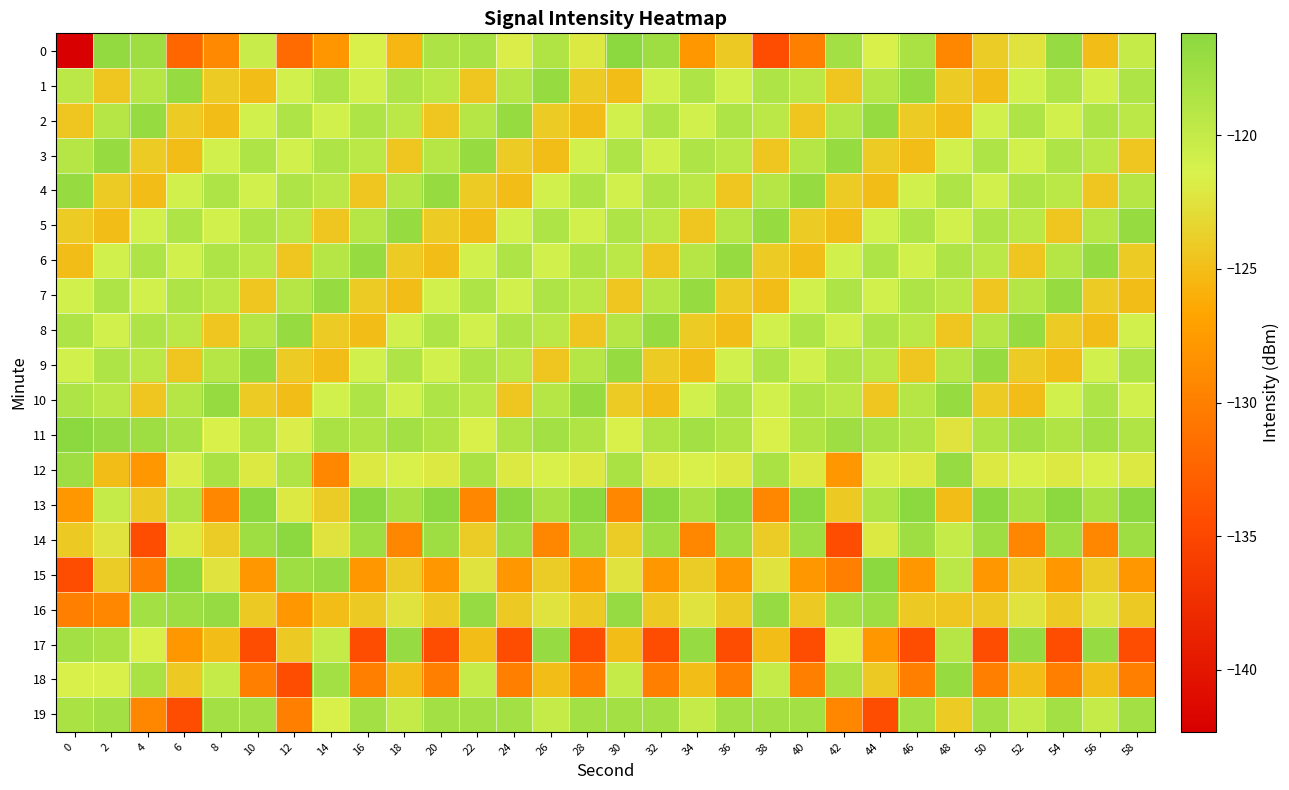

At 38, list the series in order from largest to smallest.

16, 5, 19, 12, 1, 9, 4, 2, 18, 10, 8, 11, 15, 14, 6, 3, 17, 7, 13, 0